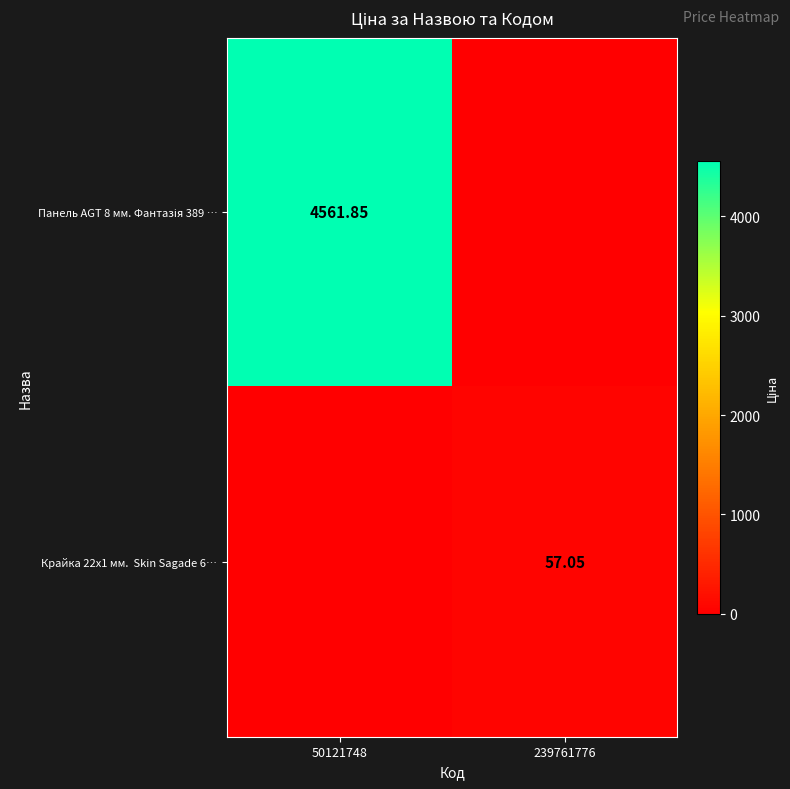

The Панель AGT 8 мм. Фантазія 389 … series shows 6555.1 at 50121748. True or false?

False